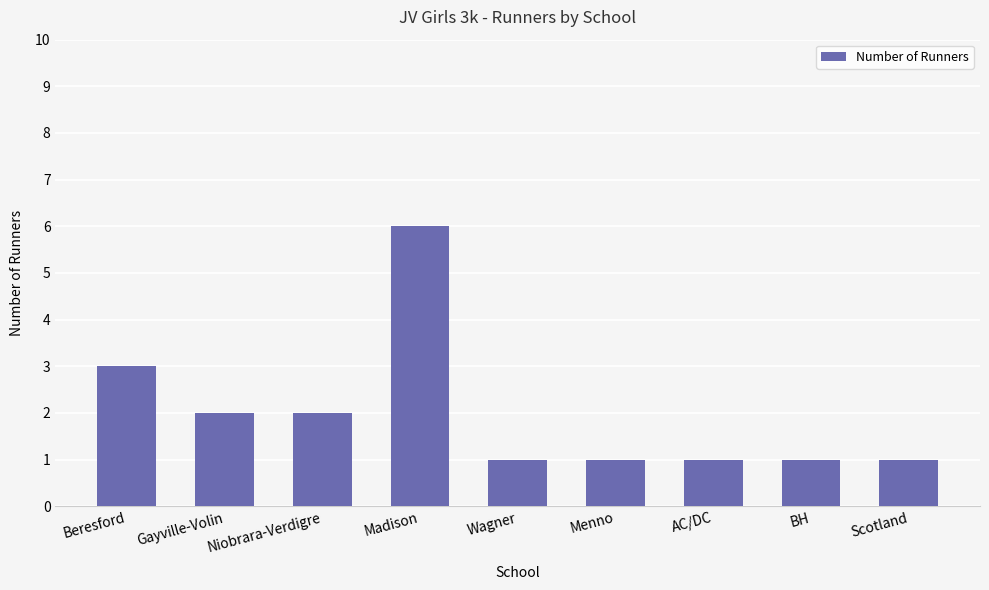

At which category does the chart reach its peak across all series?

Madison